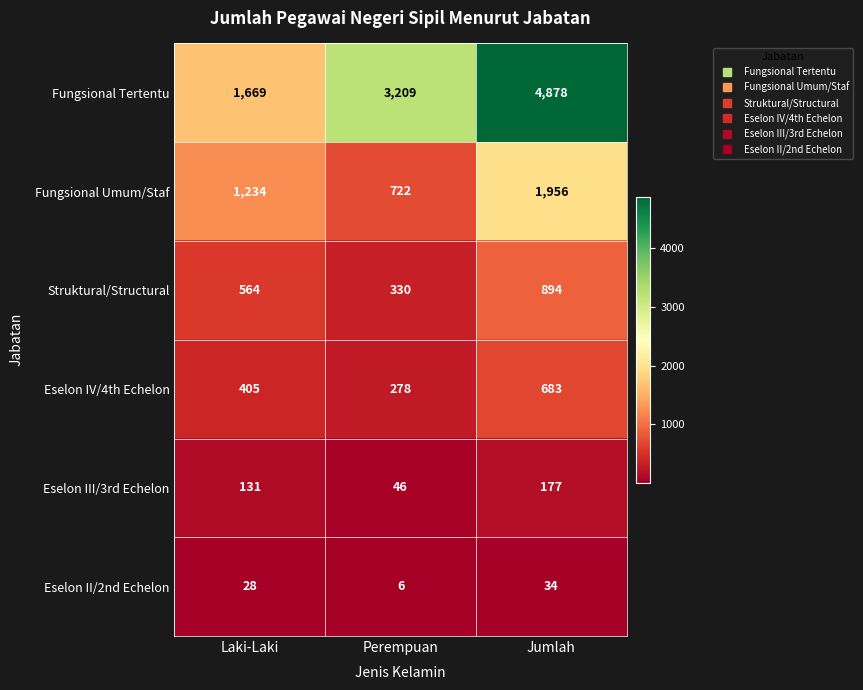

Which series has the largest total across all categories?

Fungsional Tertentu